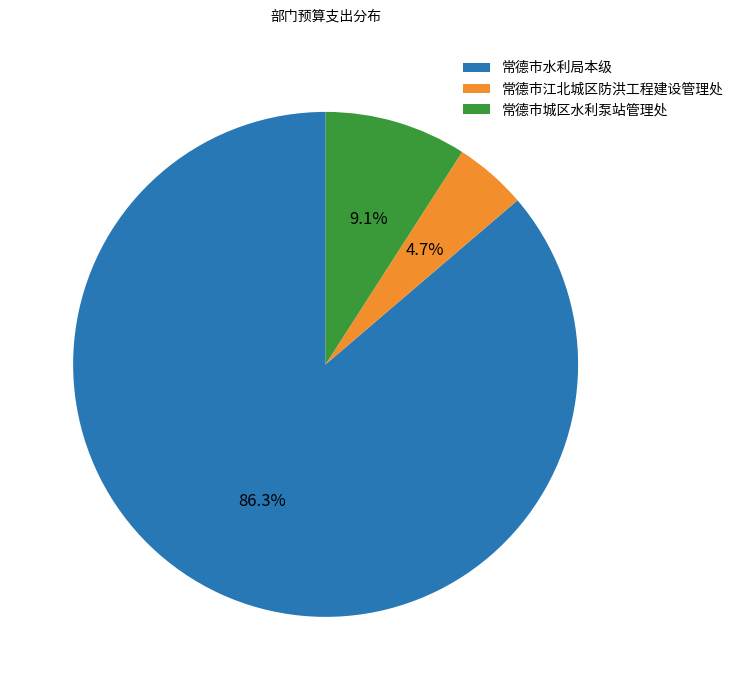

What is the majority slice?

常德市水利局本级